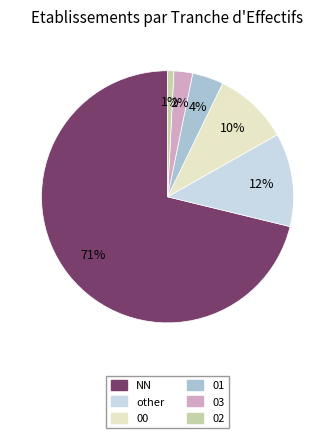

Between NN and other, which is larger?

NN